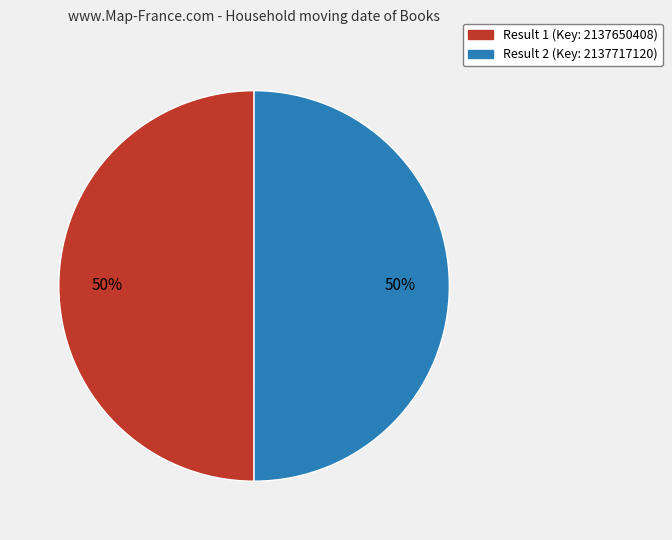

How many slices are in this pie chart?

2